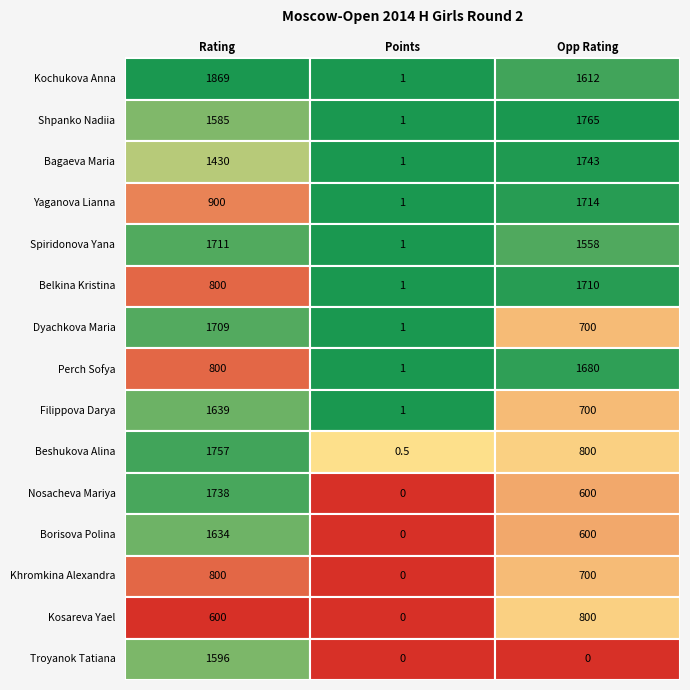

True or false: Borisova Polina has a value of 0.0 at 1.

True